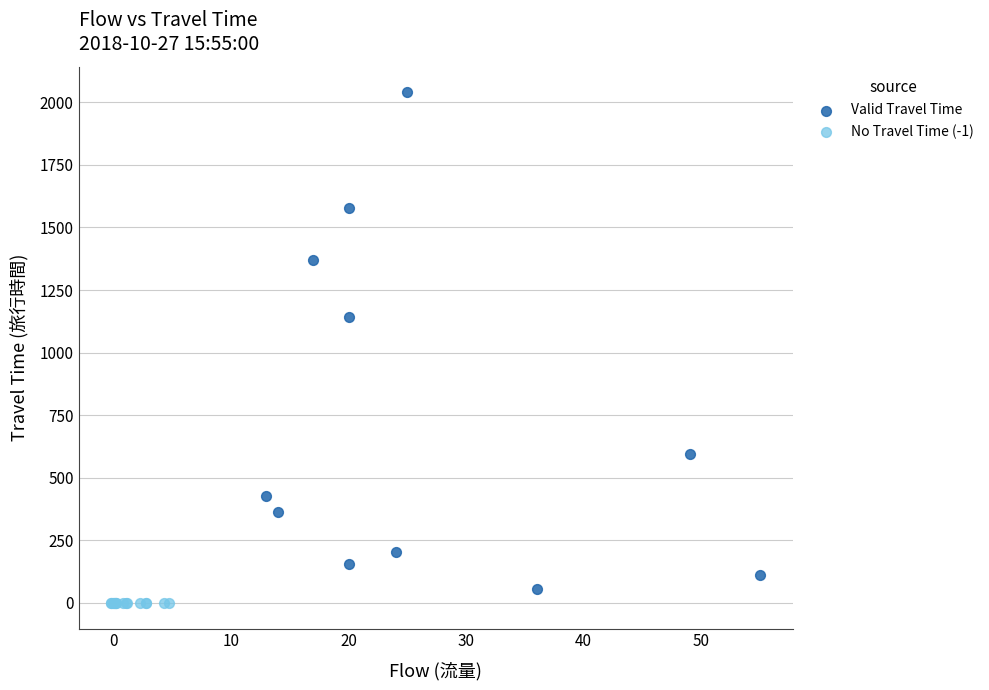

Which series reaches the minimum Y coordinate?

No Travel Time (-1)